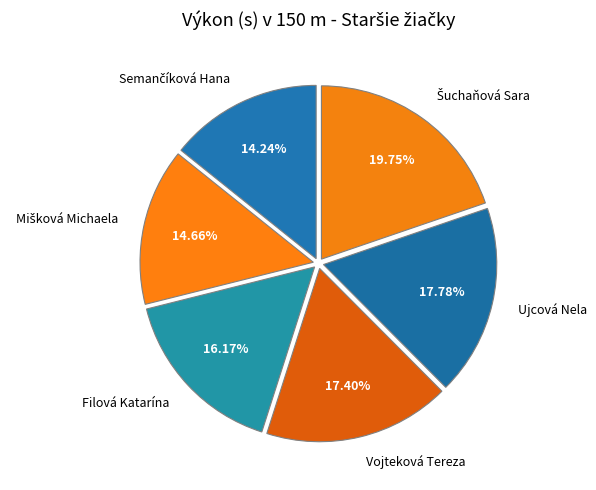

How many slices are in this pie chart?

6